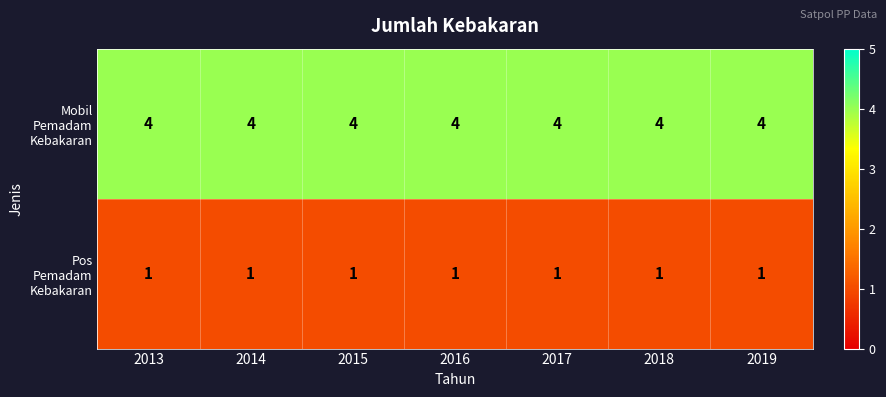

At how many categories does at least one series exceed 2?

7